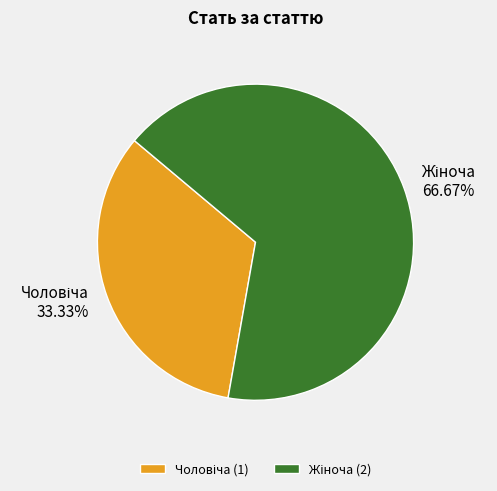

Is there any slice that represents more than half of the pie?

Yes